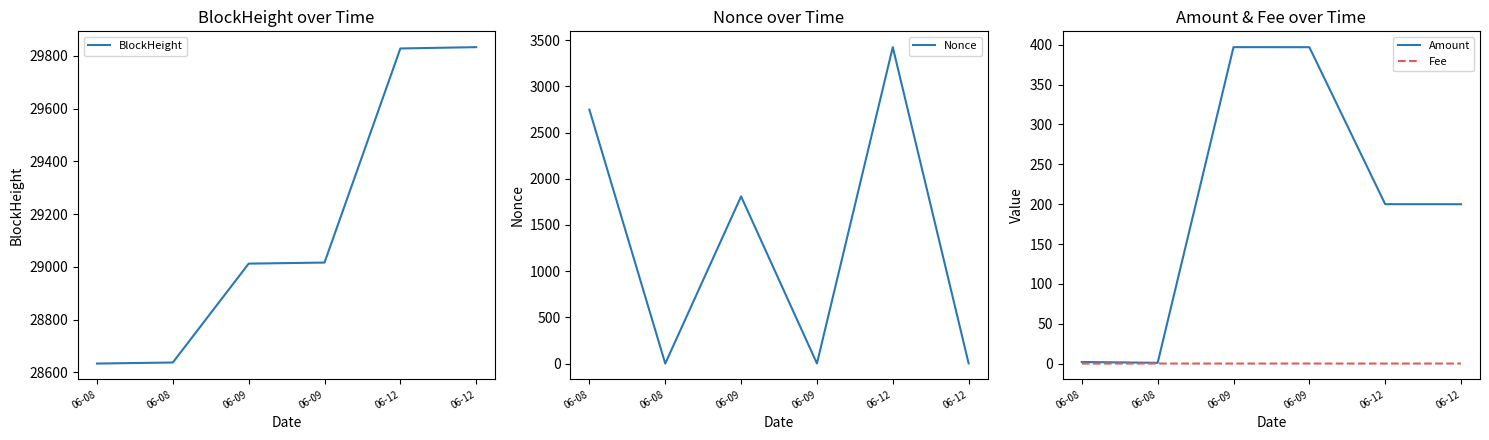

The Amount series shows 200.0 at 06-12. True or false?

True